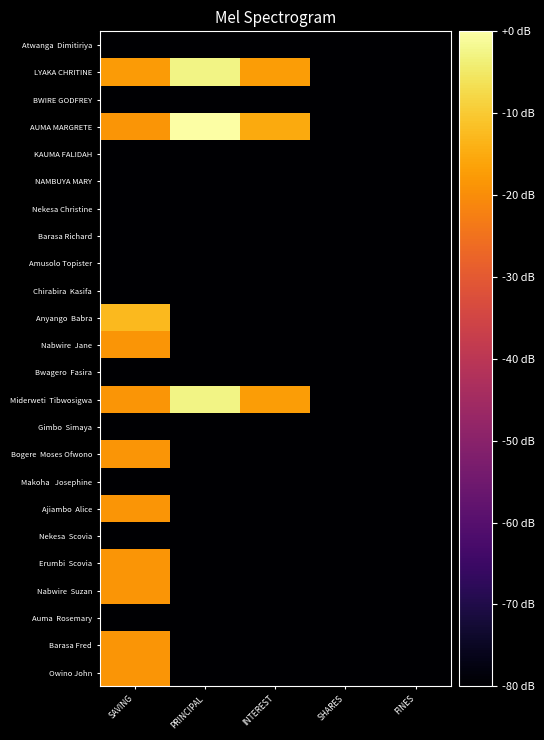

What is the minimum value shown in the chart?

-80.0